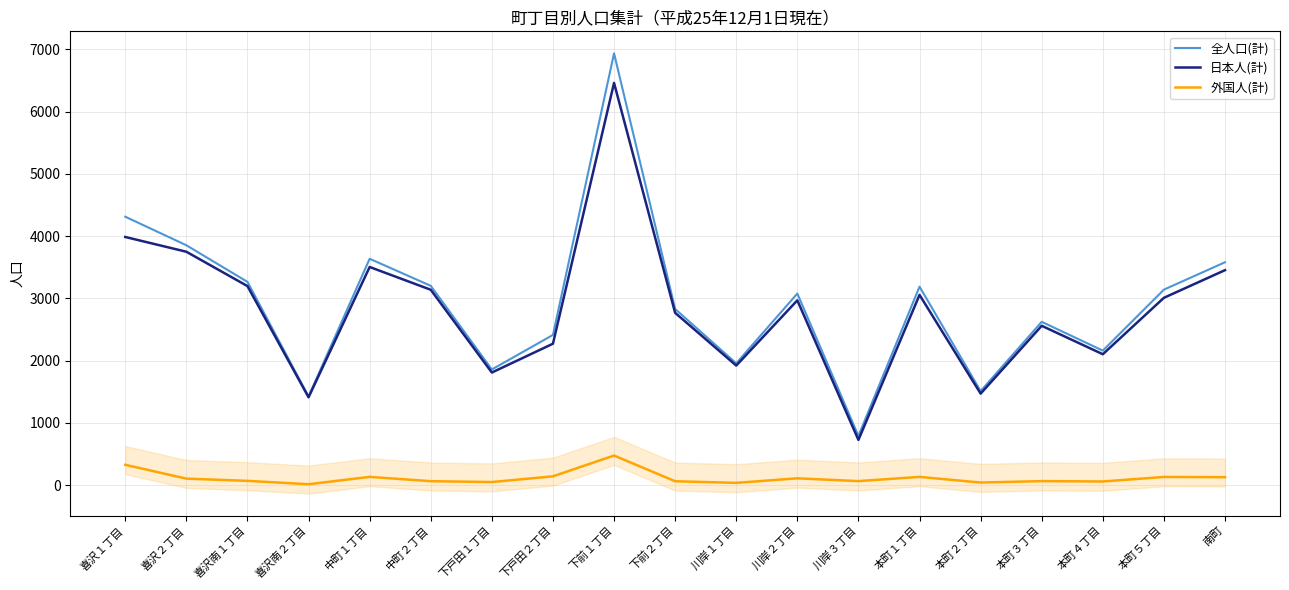

What is the difference between the highest and lowest values at 喜沢２丁目?

3750